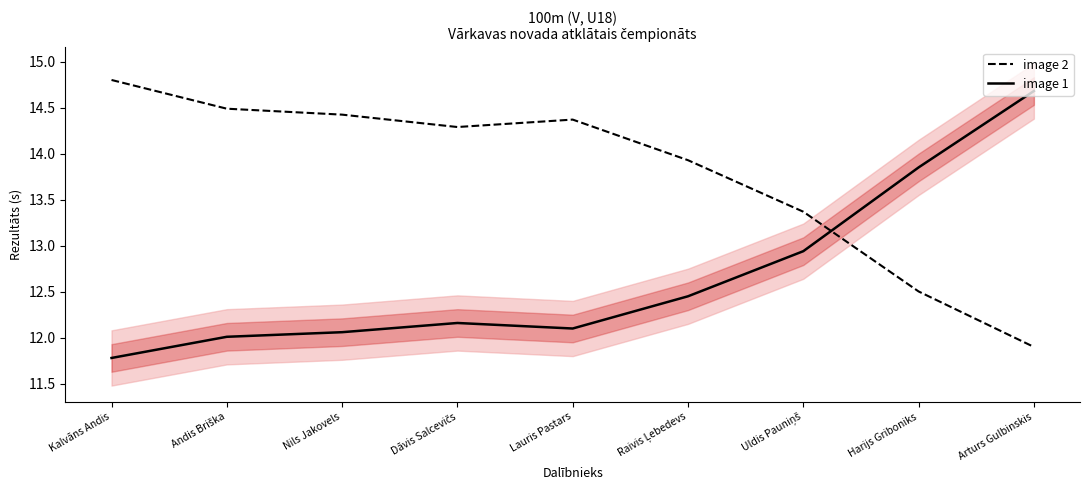

What is the label of the 1st point from the right?

Arturs Gulbinskis